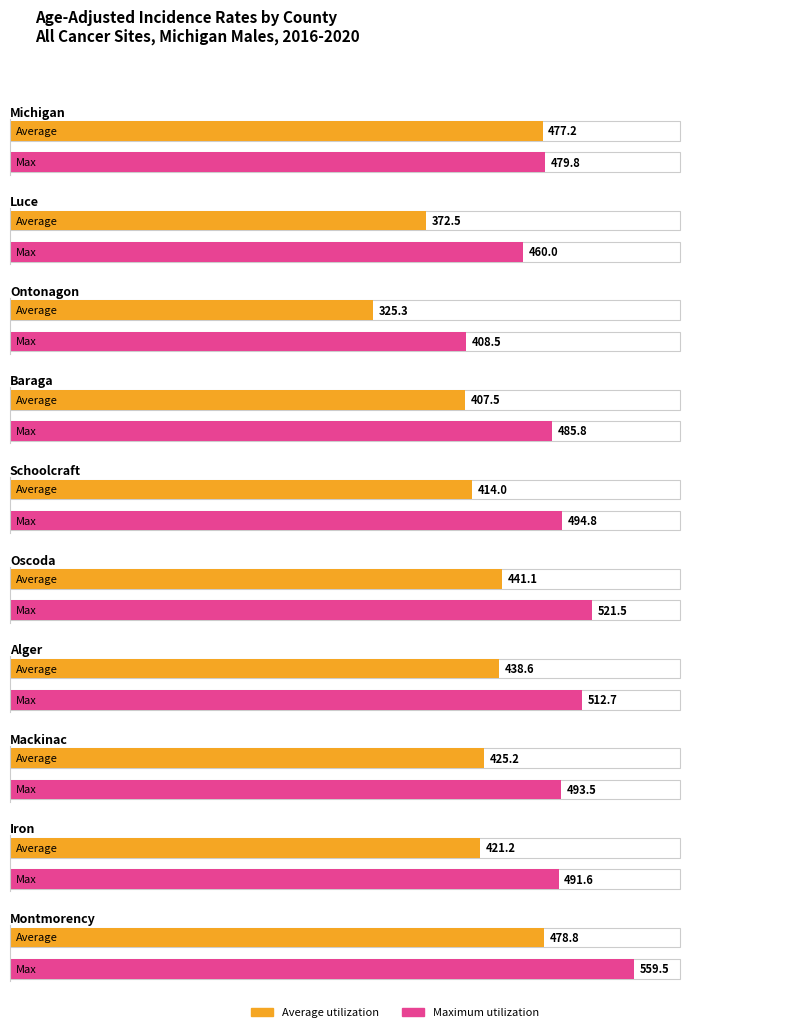

Is it true that Maximum utilization equals 863.4 at Michigan?

False